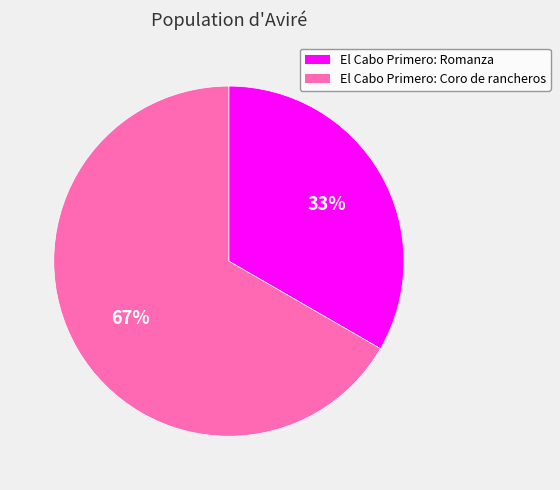

To the nearest percent, what percentage of the pie is El Cabo Primero: Coro de rancheros?

67%